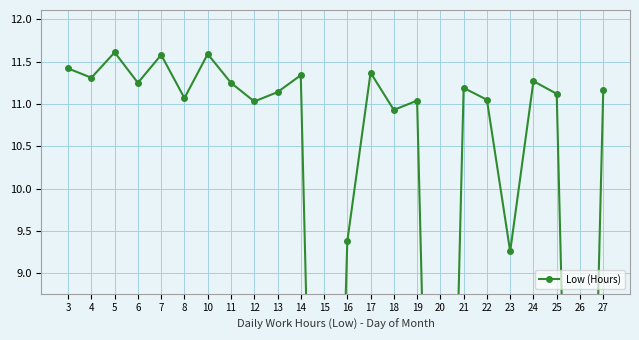

What is the difference between the maximum and minimum values?

11.6